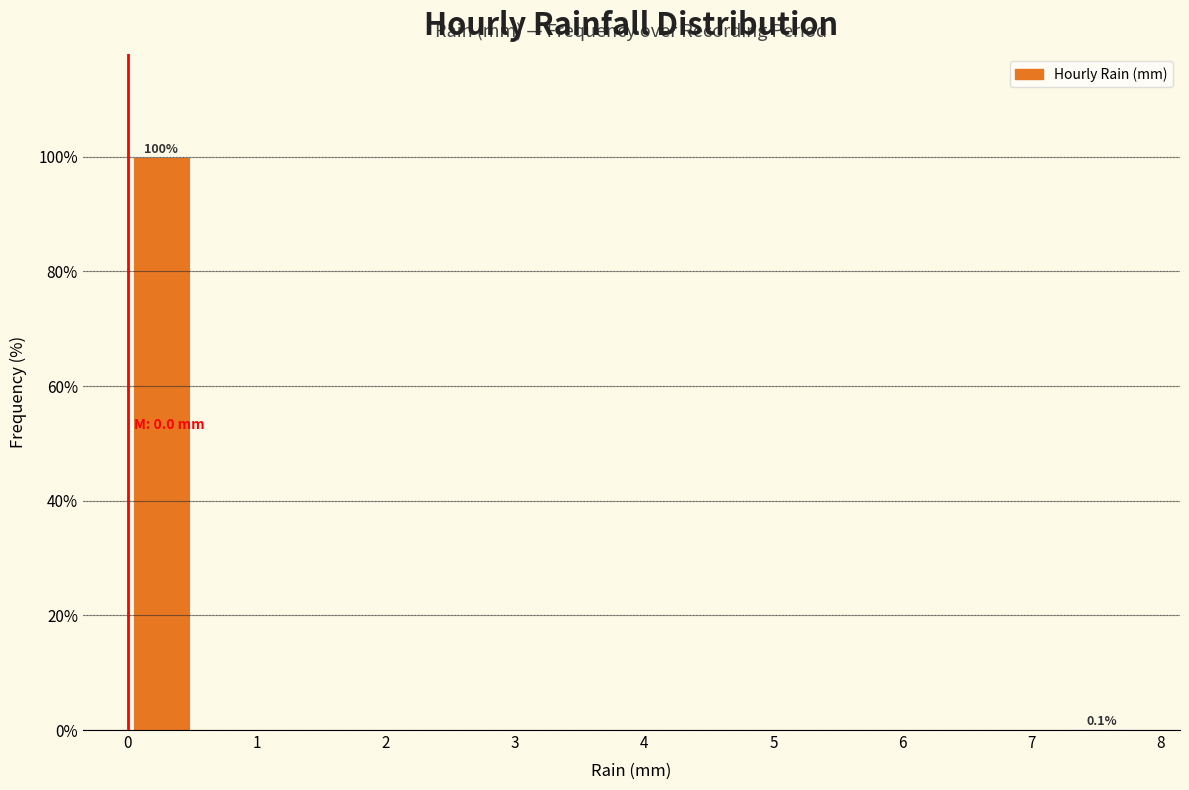

Over which range of the x-axis is the bar tallest?

0.00 to 0.52